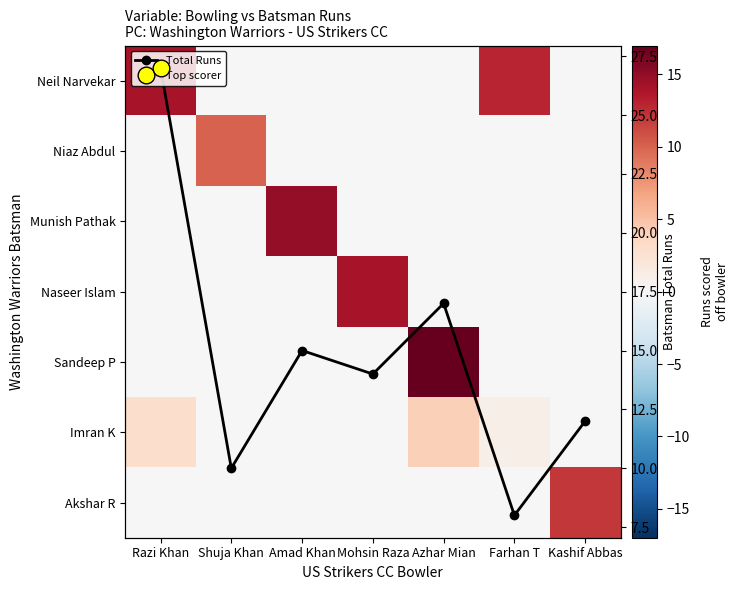

What is the difference between the highest and lowest values at Farhan T?

13